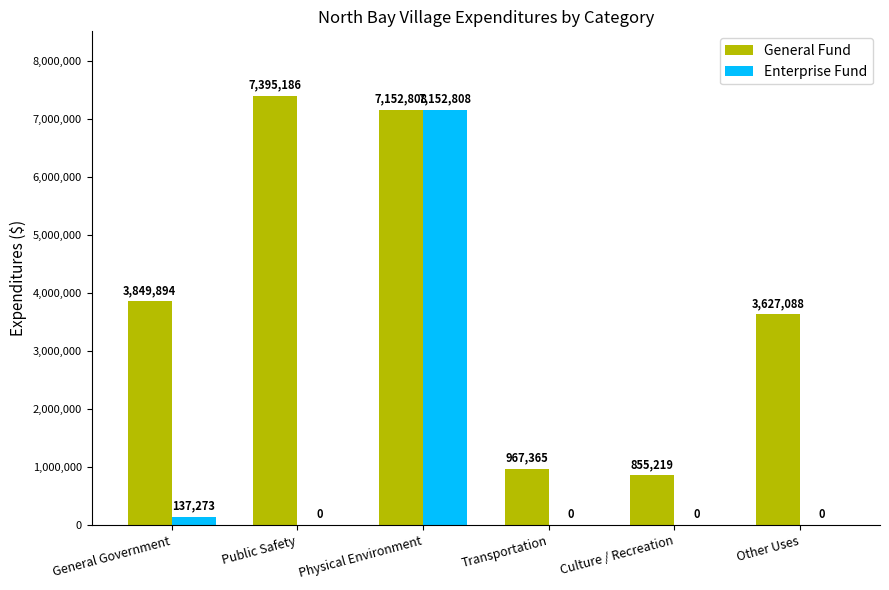

How many groups of bars are there?

6